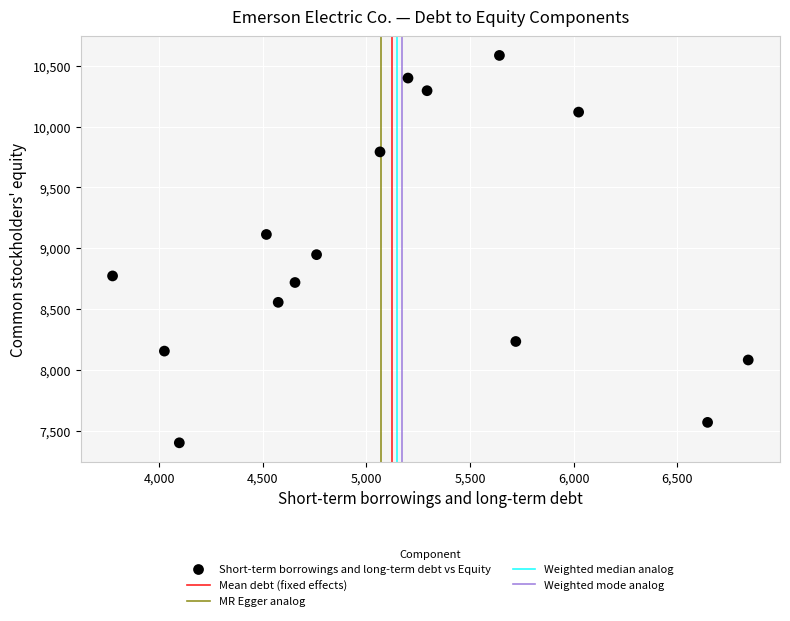

What is the range of X values (max minus min)?

3066